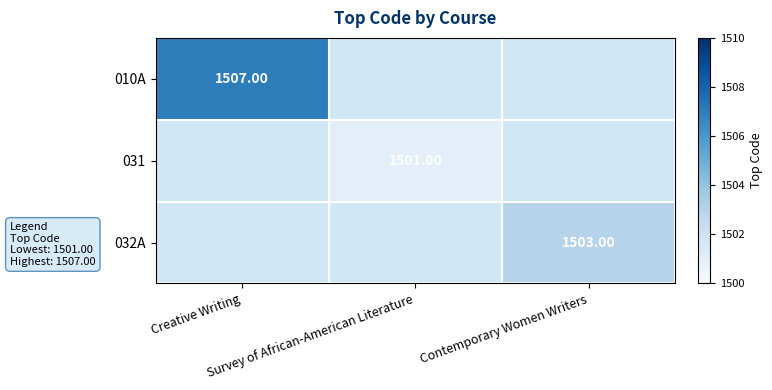

Is it true that 010A equals 306.3 at Creative Writing?

False